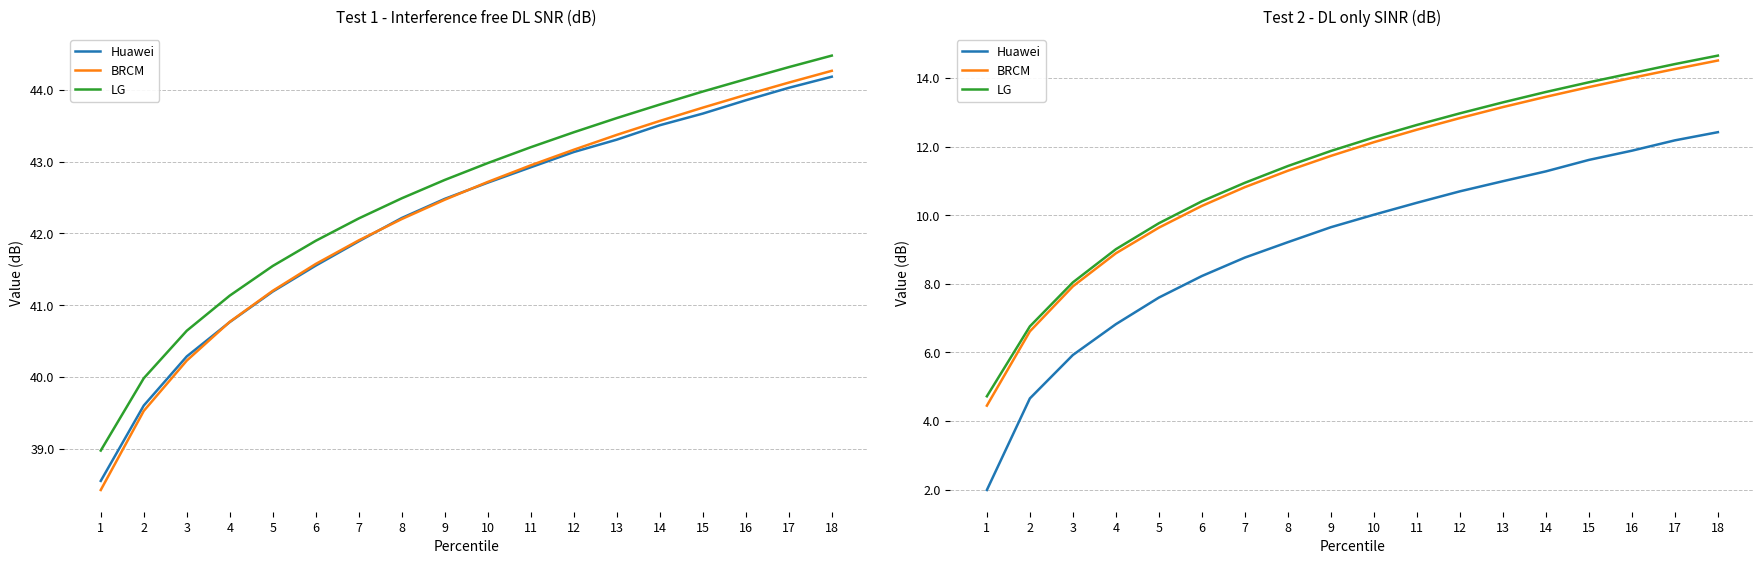

What is the sum of the BRCM values at 17 and 15?

28.0